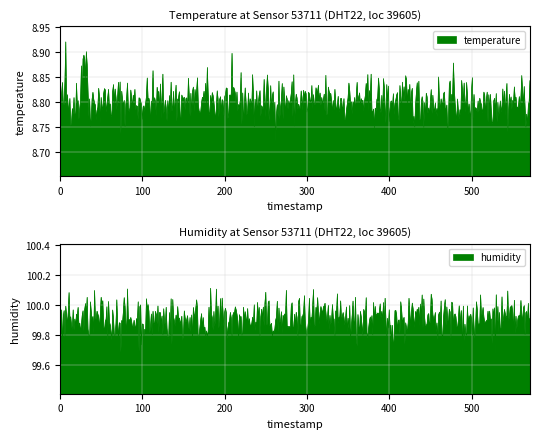

The temperature series shows 8.8 at 05:00. True or false?

True